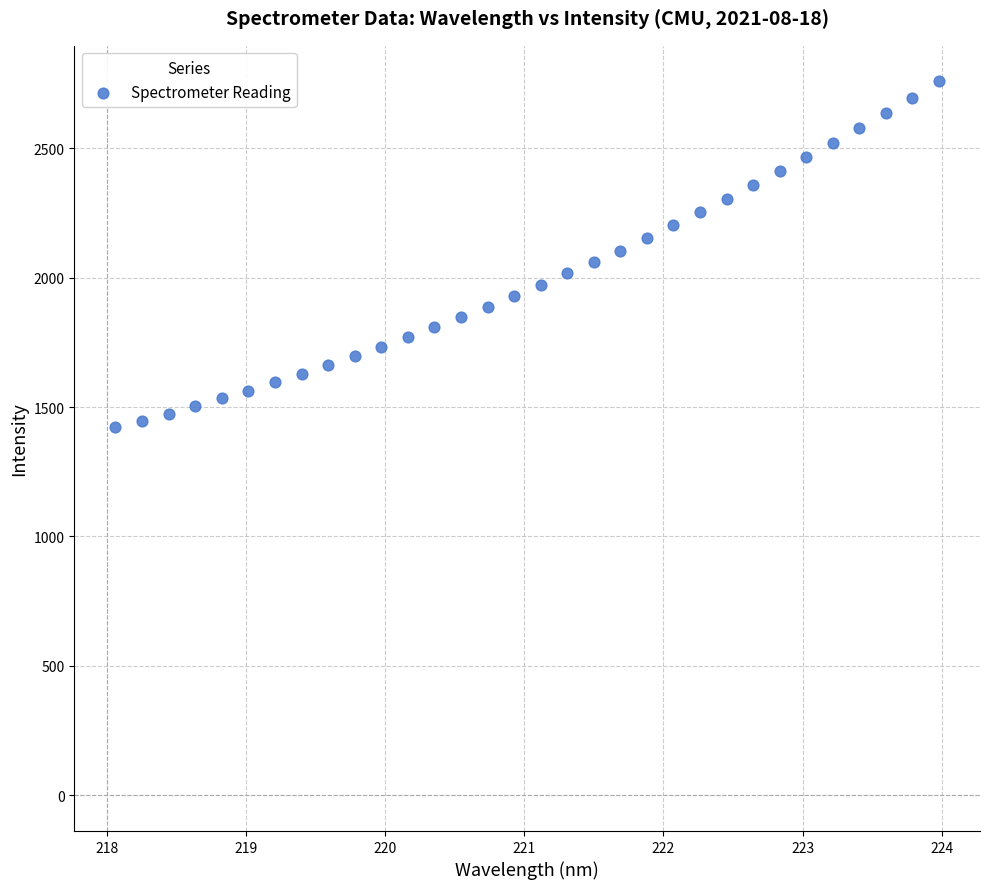

What is the range of Y values (max minus min)?

1336.6